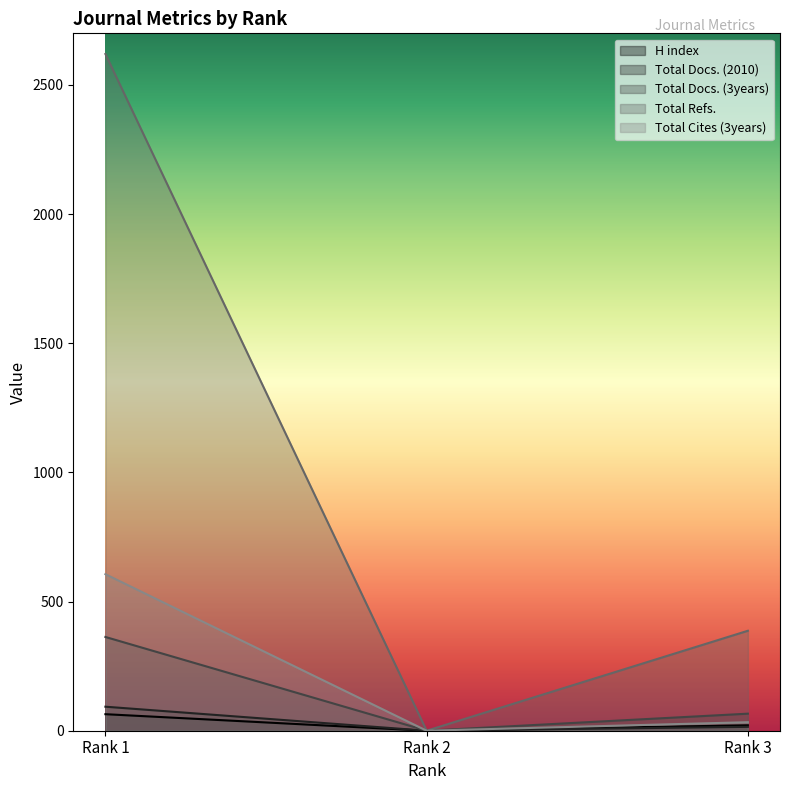

List the series in order of their peak value, highest first.

Total Refs., Total Cites (3years), Total Docs. (3years), Total Docs. (2010), H index